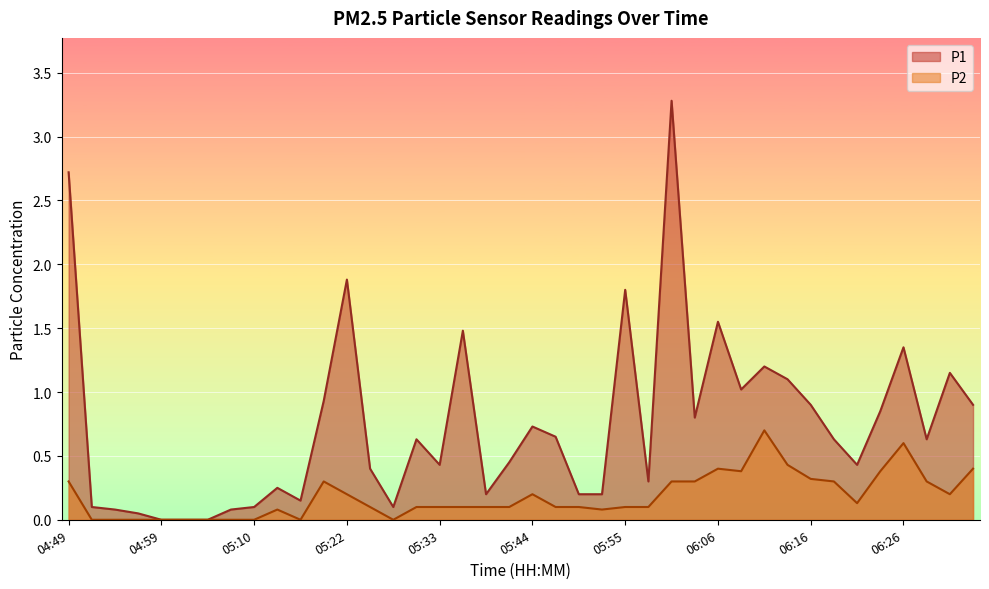

Which series has the largest range (max minus min)?

P1